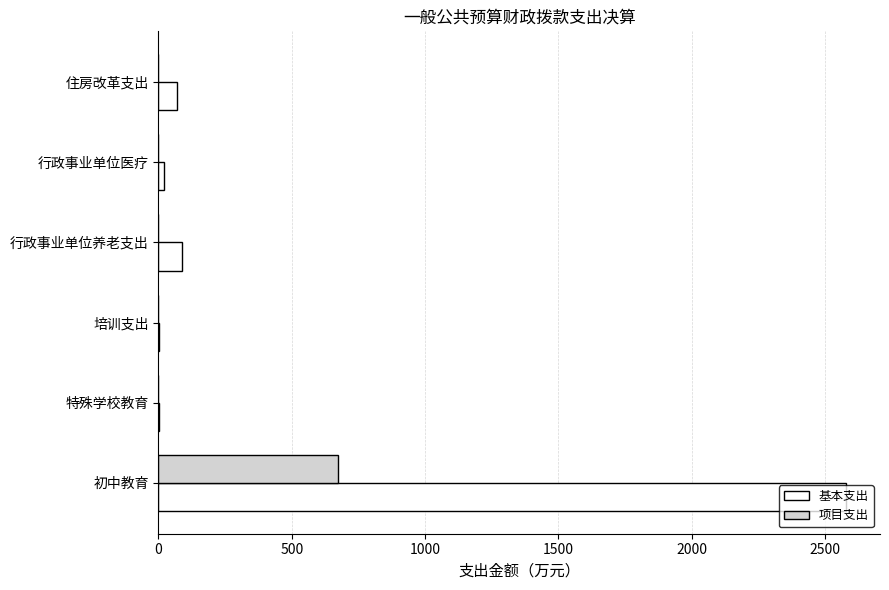

What is the highest value of the 基本支出 series?

2578.1